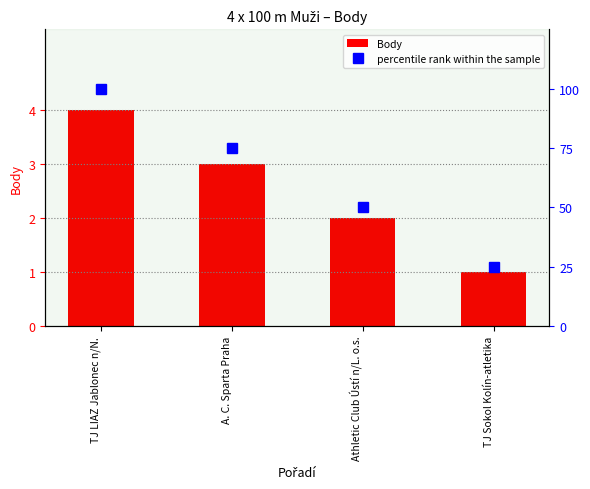

Rank the series by their average value, from highest to lowest.

percentile rank within the sample, Body